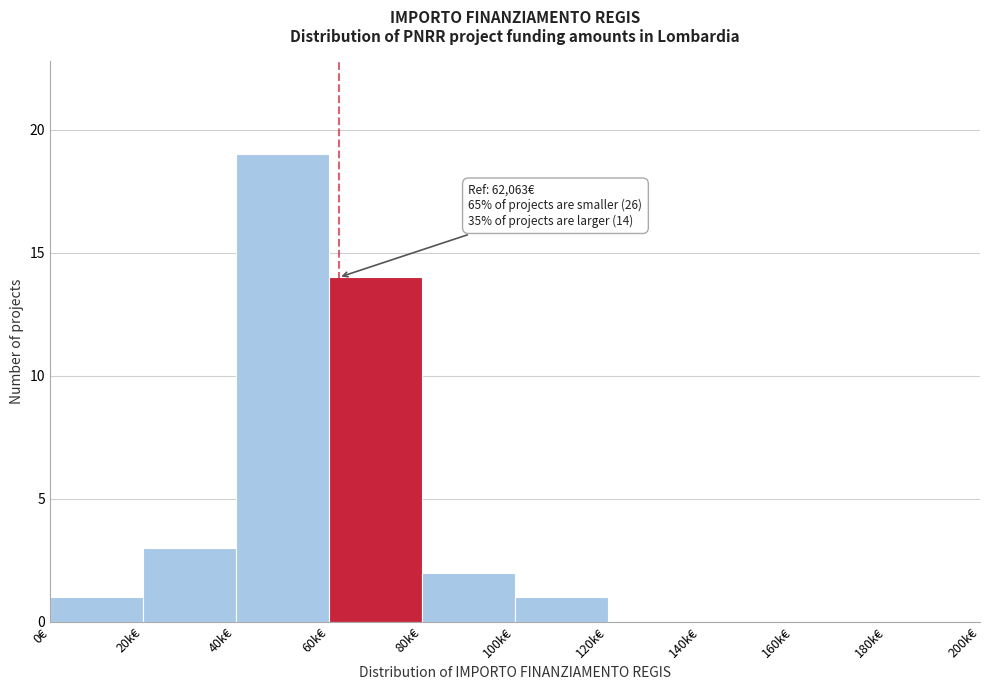

Reading left to right, extract all data points from this chart.

0€=1	20k€=3	40k€=19	60k€=14	80k€=2	100k€=1	120k€=0	140k€=0	160k€=0	180k€=0